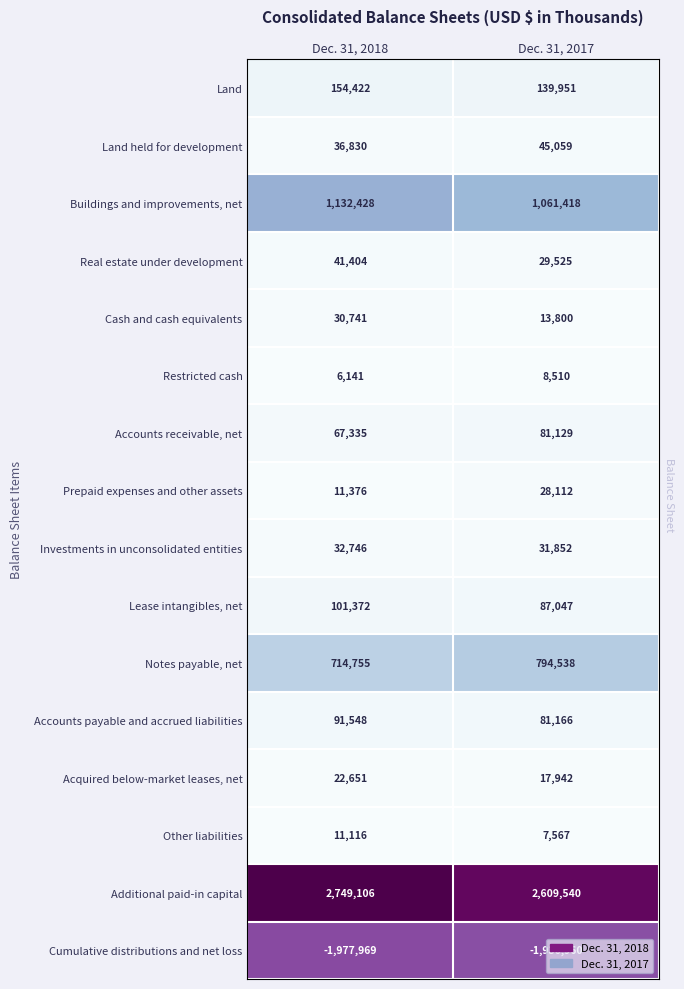

What is the sum of the Buildings and improvements, net values at Dec. 31, 2017 and Dec. 31, 2018?

2193846